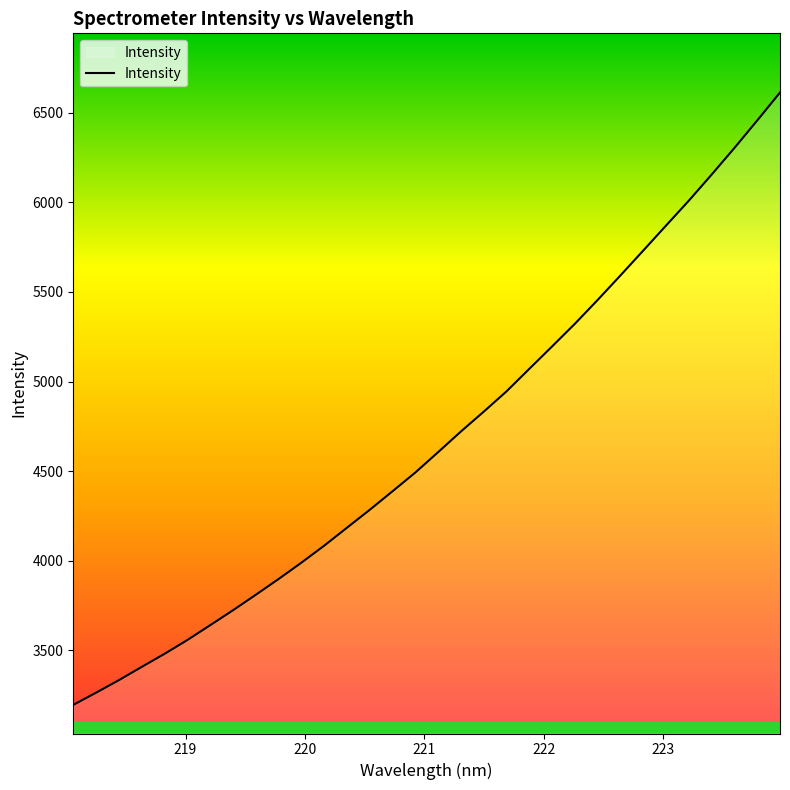

What is the smallest value displayed?

3194.6